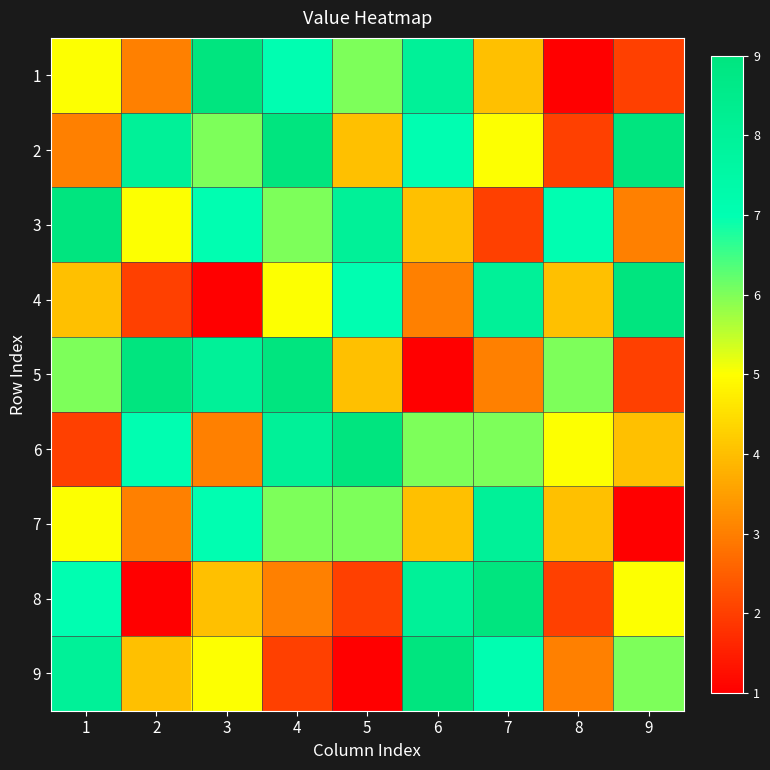

What is the total value across all series at 5?

47